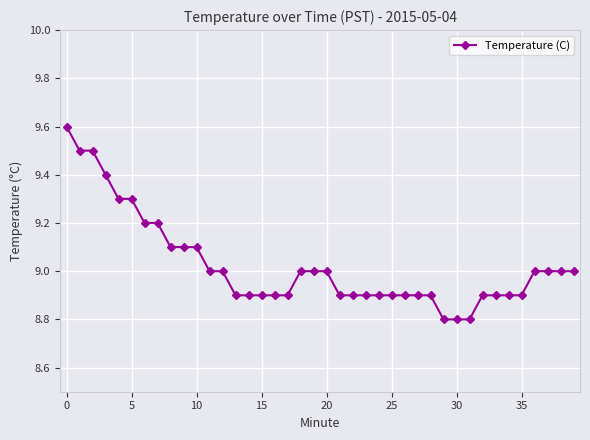

Count the values in the range 8 to 9.

29